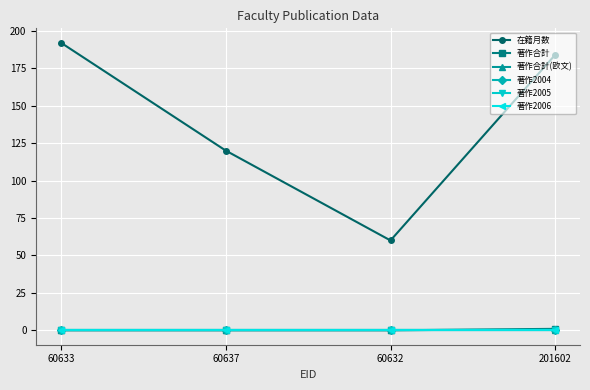

What is the difference between the highest and lowest values at 60637?

120